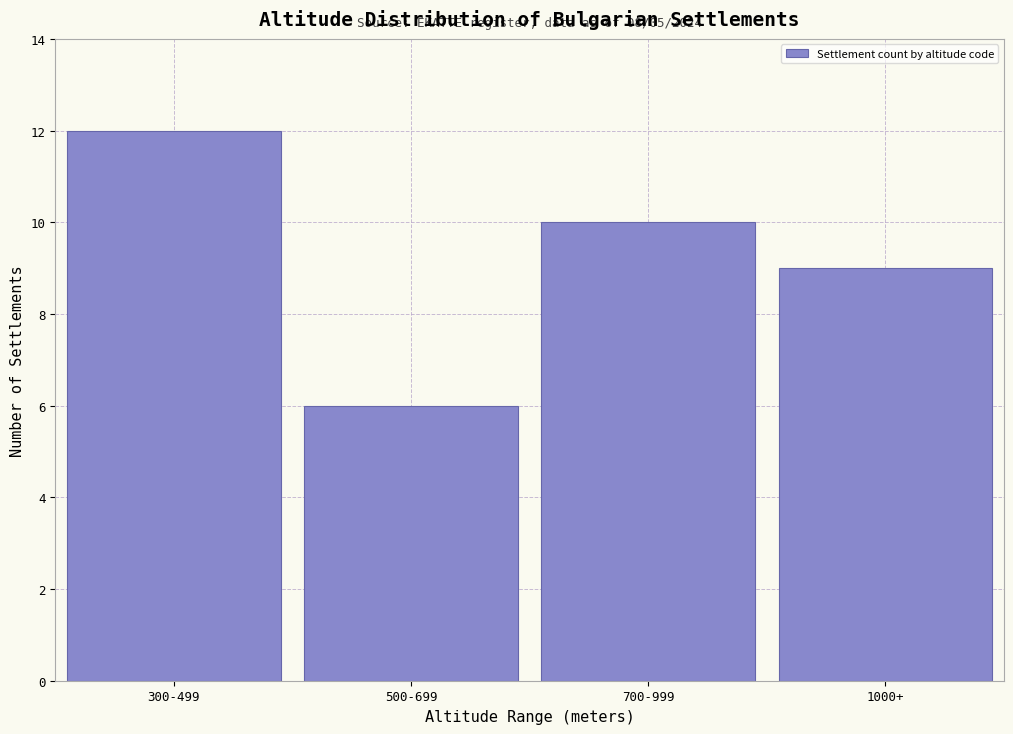

Reading left to right, transcribe all the data shown in this chart.

300-499=12	500-699=6	700-999=10	1000+=9